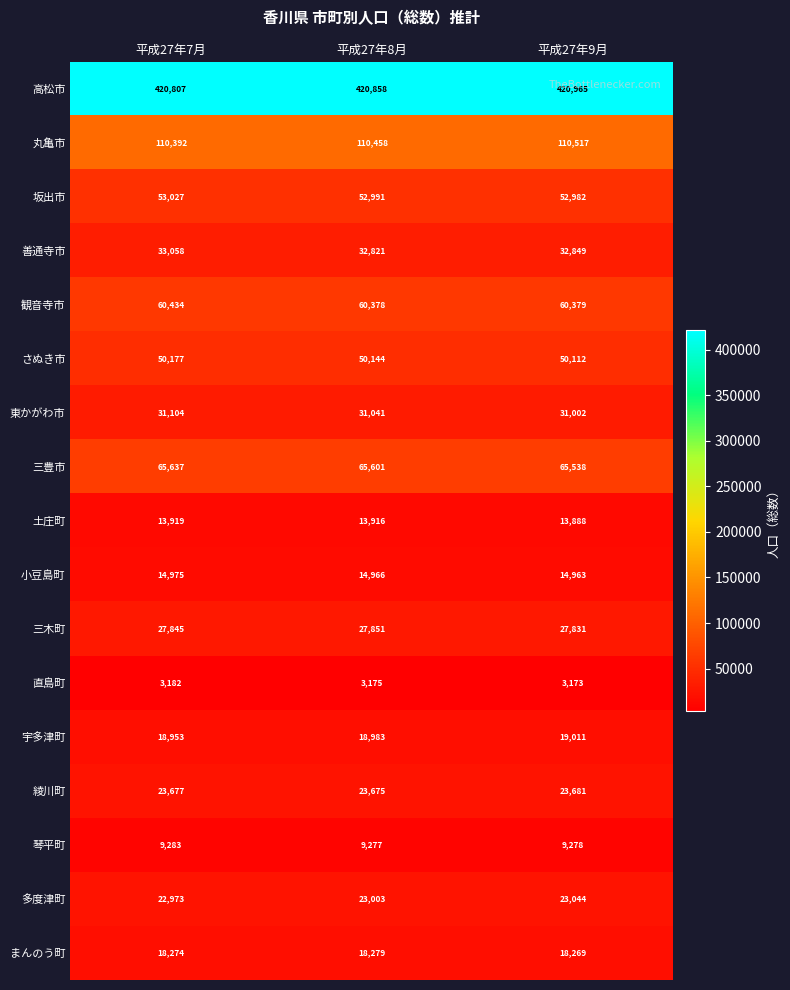

At which label does 坂出市 first exceed 52991?

平成27年7月